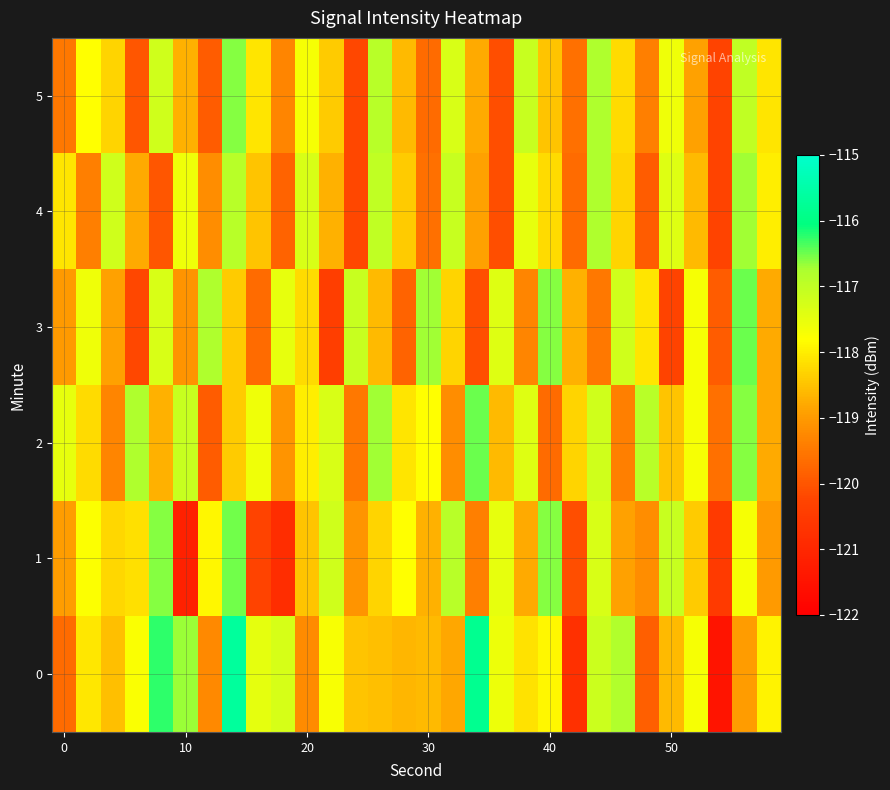

What is the smallest value displayed?

-121.5